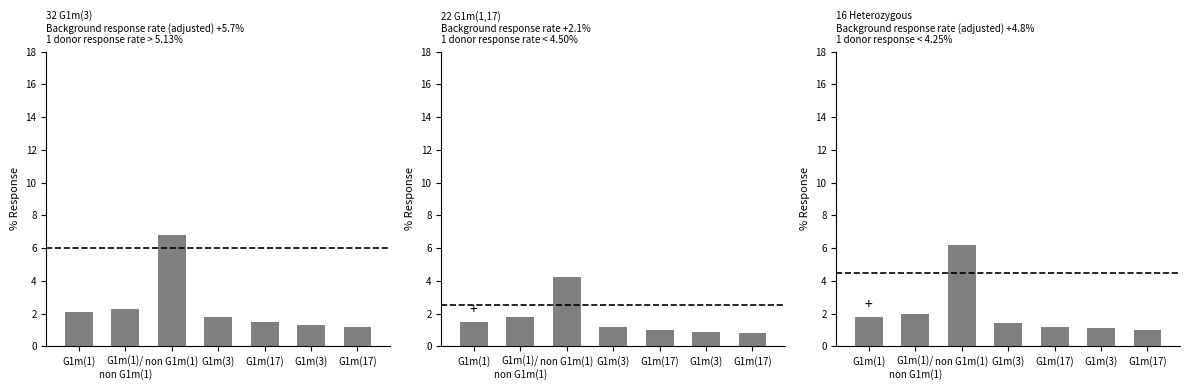

The value at G1m(3) is 0.5. True or false?

False